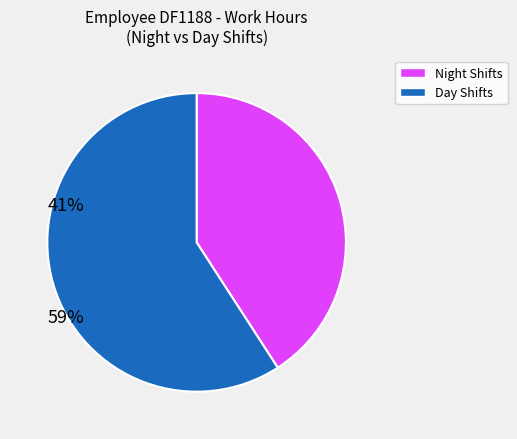

Does any single category account for the majority?

Yes